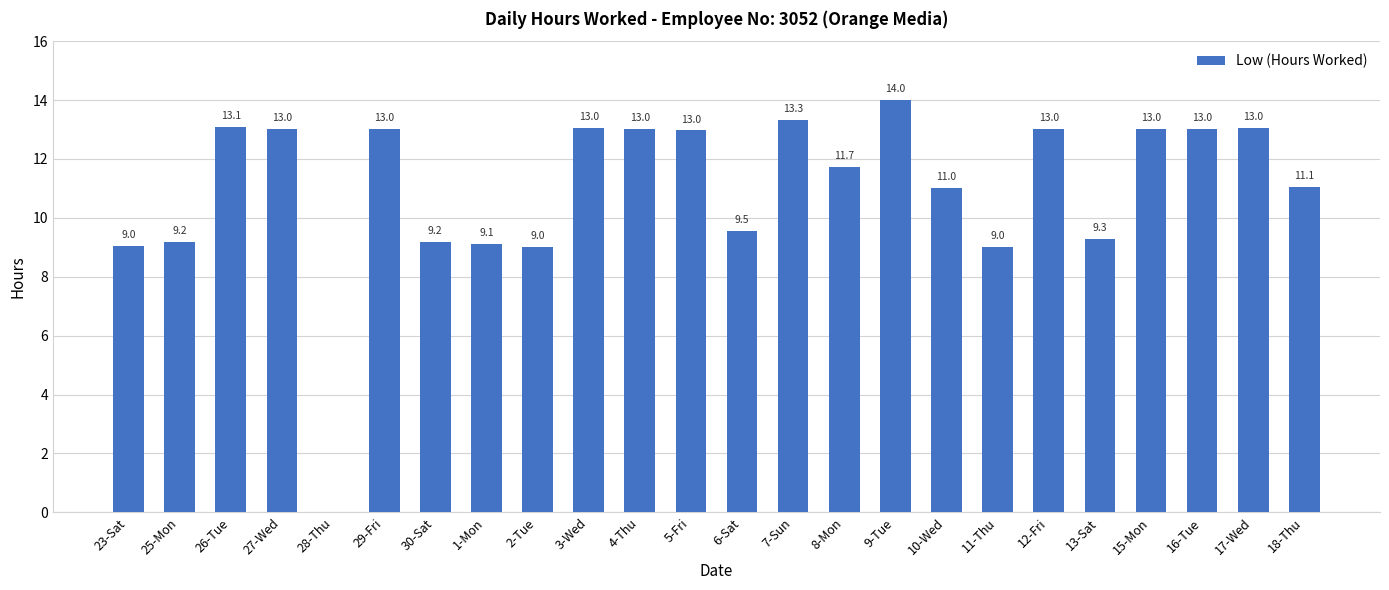

True or false: the data shows 9.0 at 23-Sat.

True